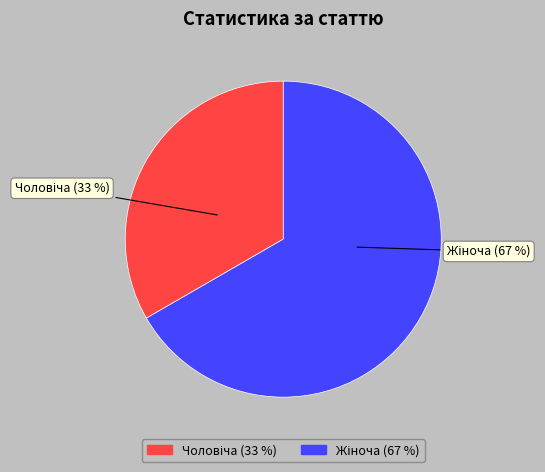

Is there any slice that represents more than half of the pie?

Yes